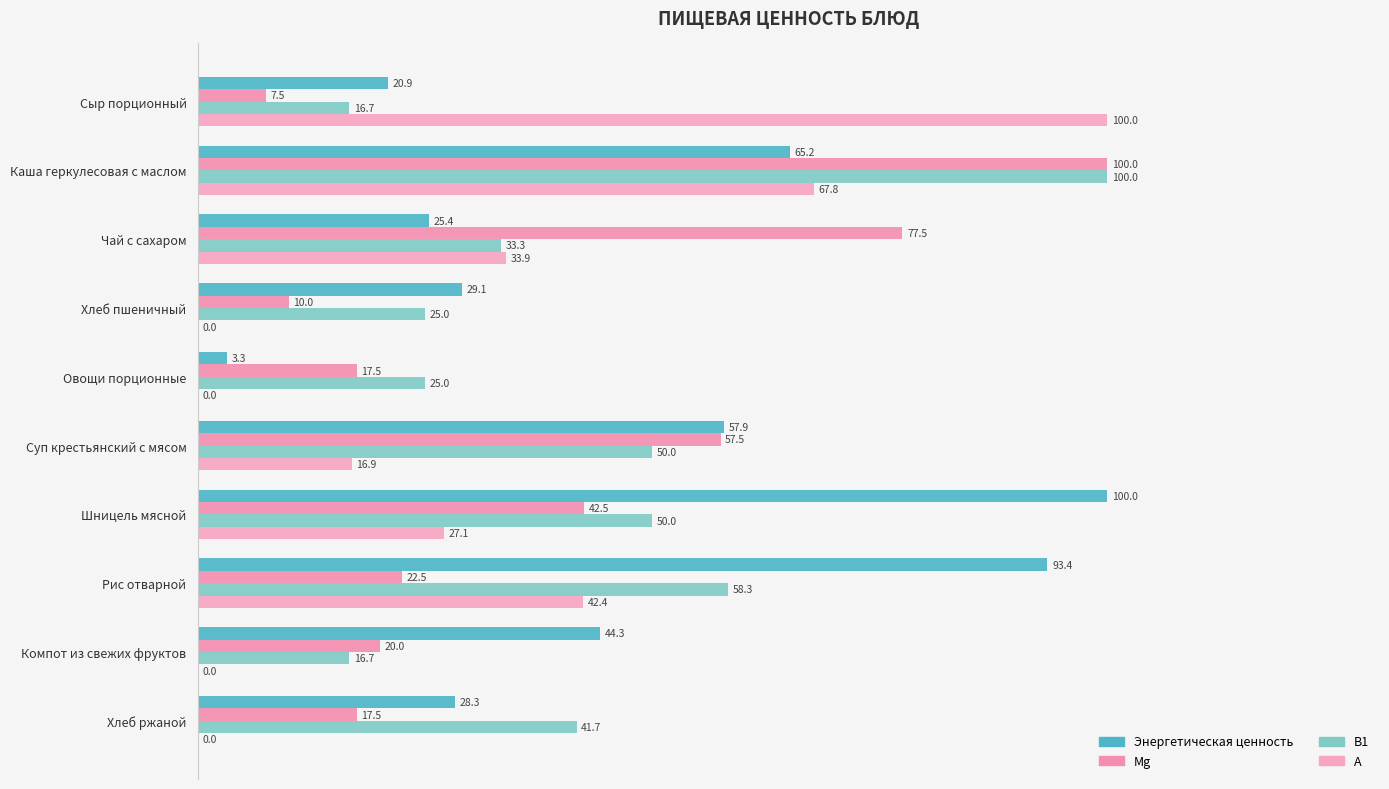

How many data points in В1 are above 41?

5